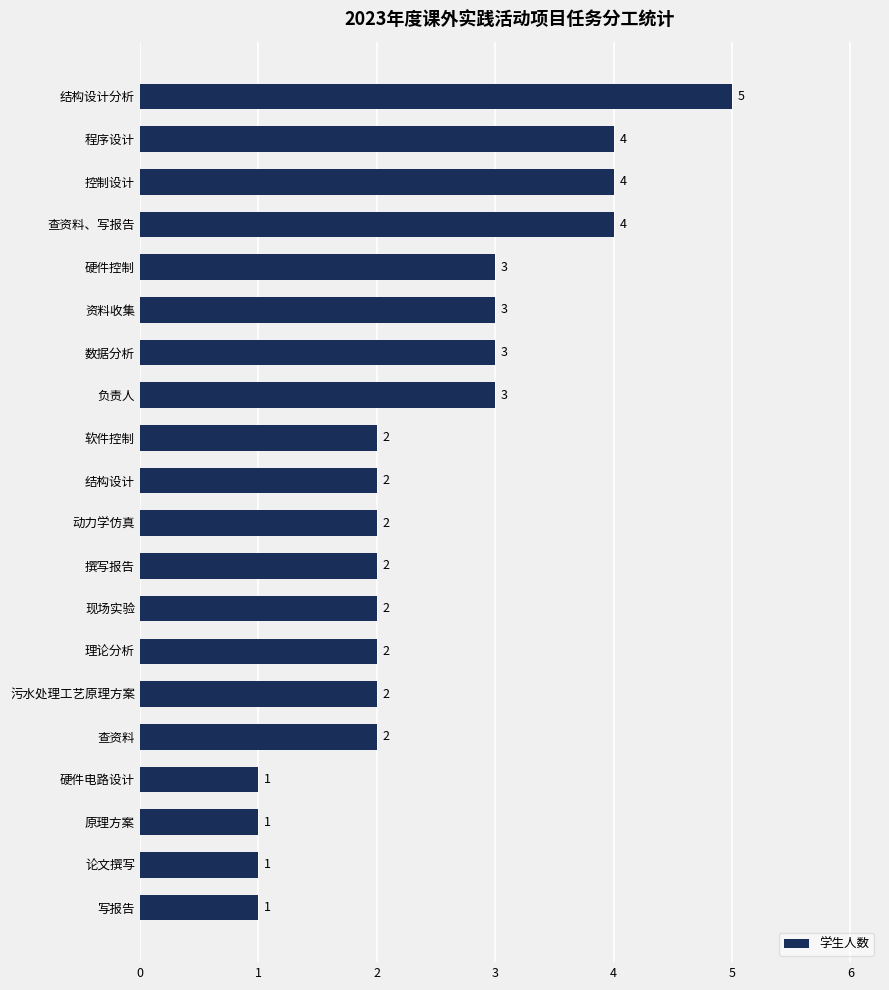

Reading bottom to top, list all the values displayed in this chart.

写报告=1	论文撰写=1	原理方案=1	硬件电路设计=1	查资料=2	污水处理工艺原理方案=2	理论分析=2	现场实验=2	撰写报告=2	动力学仿真=2	结构设计=2	软件控制=2	负责人=3	数据分析=3	资料收集=3	硬件控制=3	查资料、写报告=4	控制设计=4	程序设计=4	结构设计分析=5